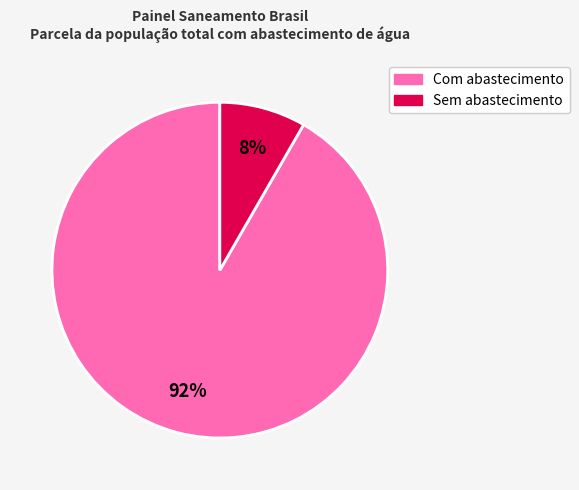

How many slices are in this pie chart?

2